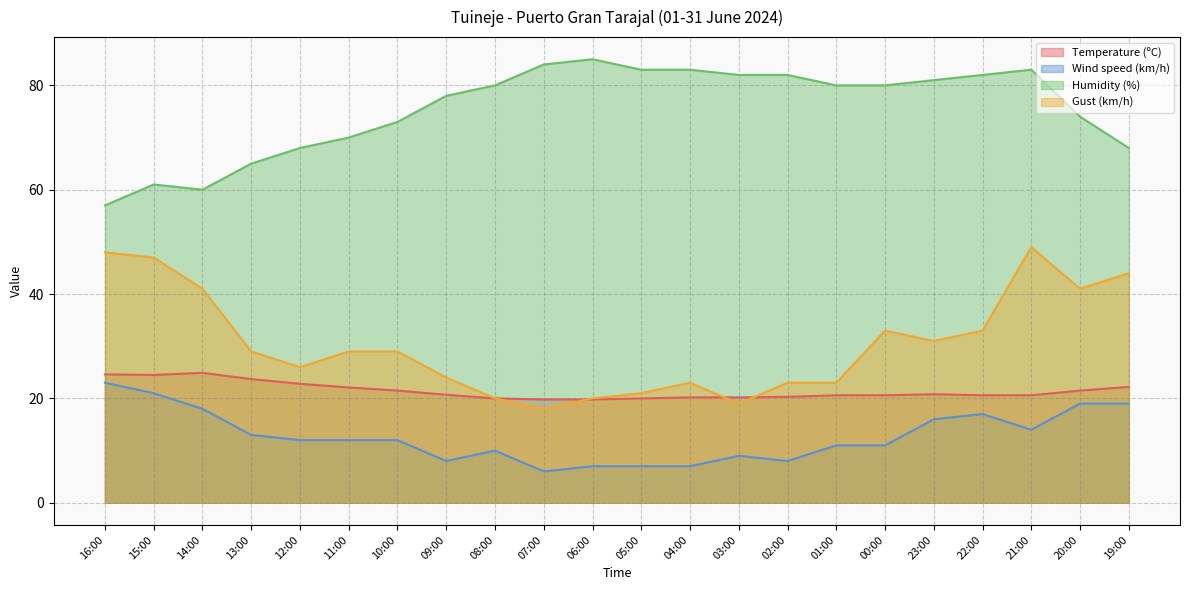

Reading right to left, what are all the values shown in this chart?

Temperature (ºC): 19:00=22.2	20:00=21.5	21:00=20.6	22:00=20.6	23:00=20.8	00:00=20.6	01:00=20.6	02:00=20.3	03:00=20.2	04:00=20.2	05:00=20.0	06:00=19.8	07:00=19.8	08:00=20.0	09:00=20.7	10:00=21.5	11:00=22.1	12:00=22.8	13:00=23.7	14:00=24.9	15:00=24.5	16:00=24.6
Wind speed (km/h): 19:00=19.0	20:00=19.0	21:00=14.0	22:00=17.0	23:00=16.0	00:00=11.0	01:00=11.0	02:00=8.0	03:00=9.0	04:00=7.0	05:00=7.0	06:00=7.0	07:00=6.0	08:00=10.0	09:00=8.0	10:00=12.0	11:00=12.0	12:00=12.0	13:00=13.0	14:00=18.0	15:00=21.0	16:00=23.0
Humidity (%): 19:00=68.0	20:00=74.0	21:00=83.0	22:00=82.0	23:00=81.0	00:00=80.0	01:00=80.0	02:00=82.0	03:00=82.0	04:00=83.0	05:00=83.0	06:00=85.0	07:00=84.0	08:00=80.0	09:00=78.0	10:00=73.0	11:00=70.0	12:00=68.0	13:00=65.0	14:00=60.0	15:00=61.0	16:00=57.0
Gust (km/h): 19:00=44.0	20:00=41.0	21:00=49.0	22:00=33.0	23:00=31.0	00:00=33.0	01:00=23.0	02:00=23.0	03:00=19.0	04:00=23.0	05:00=21.0	06:00=20.0	07:00=18.0	08:00=20.0	09:00=24.0	10:00=29.0	11:00=29.0	12:00=26.0	13:00=29.0	14:00=41.0	15:00=47.0	16:00=48.0